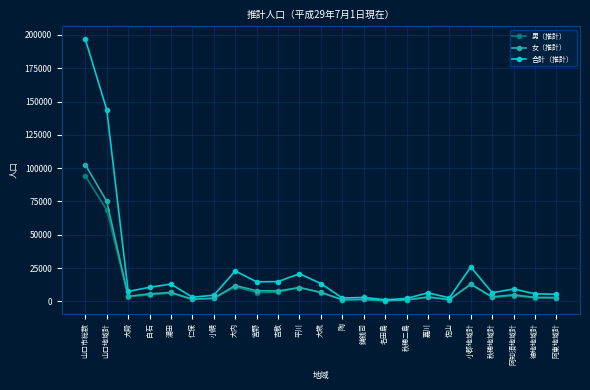

True or false: 男（推計） has more than 1 points higher than both neighbors.

True